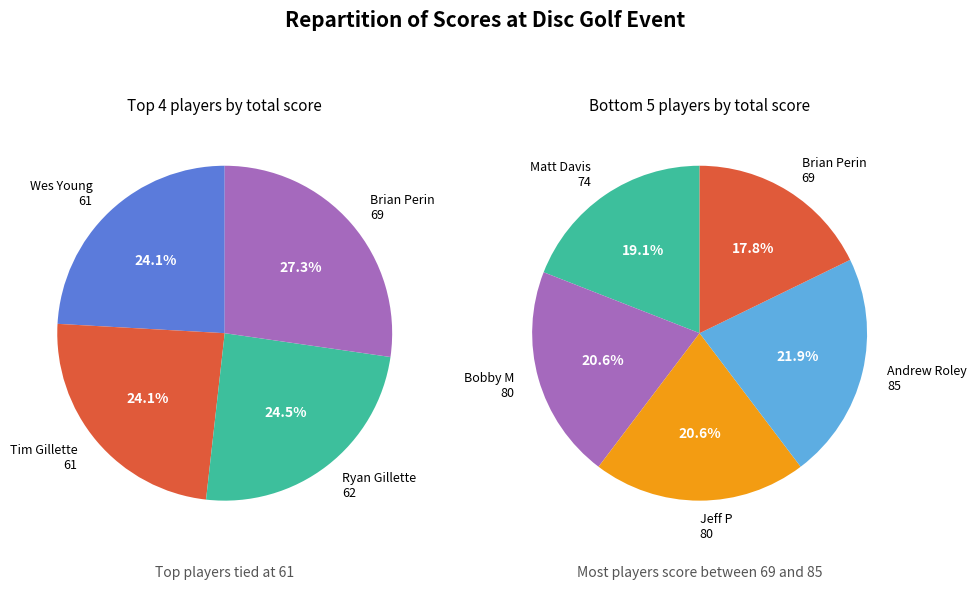

Which category has the smallest portion of the pie?

Wes Young